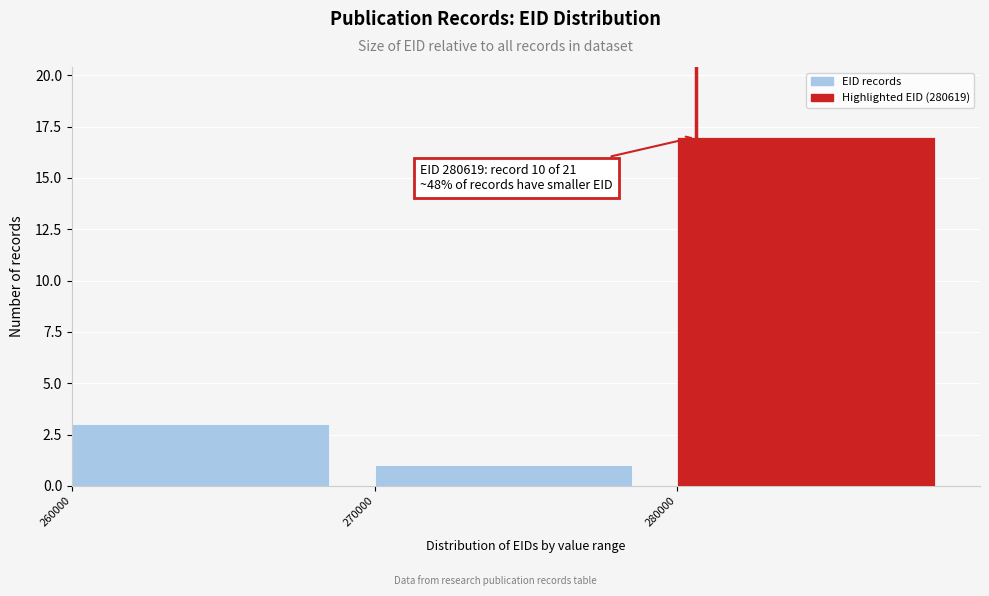

Over which range of the x-axis is the bar tallest?

280000 to 290000